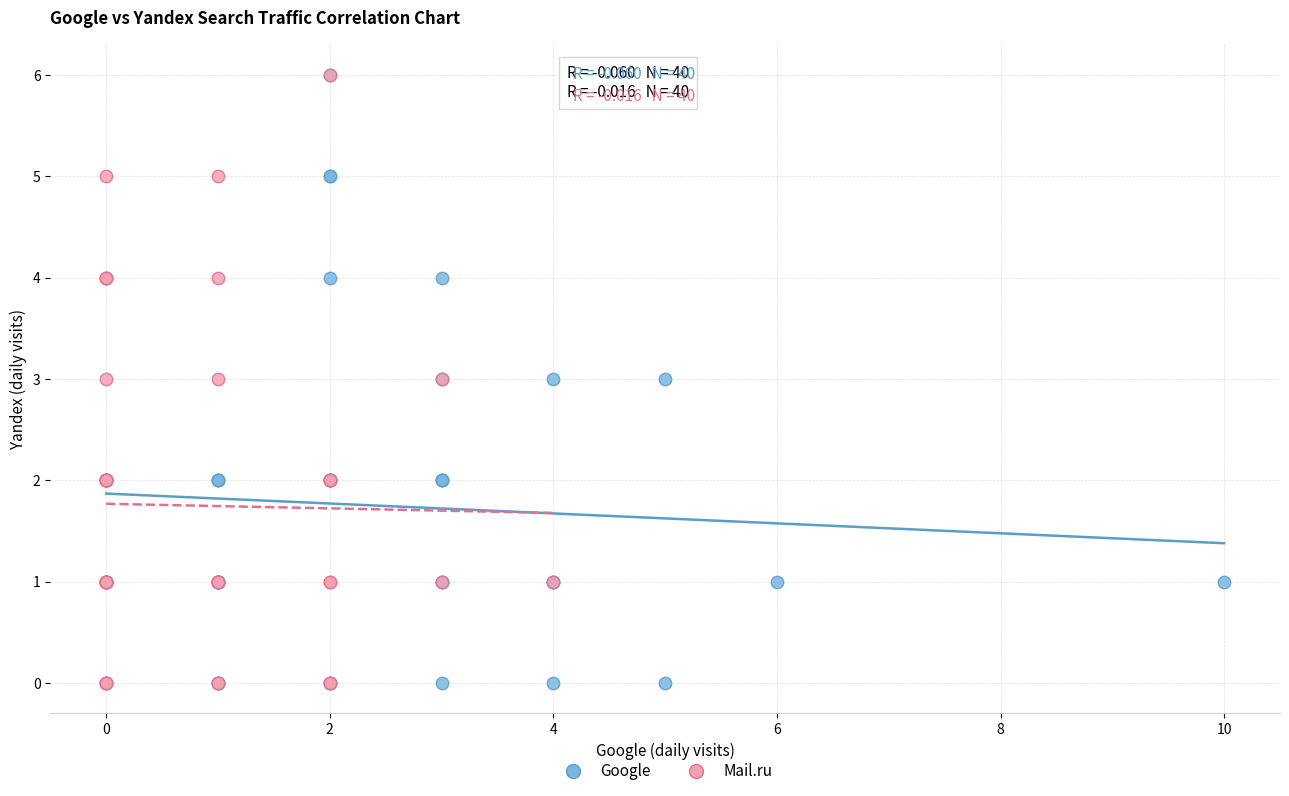

What are all the series names shown in the legend?

Google, Mail.ru